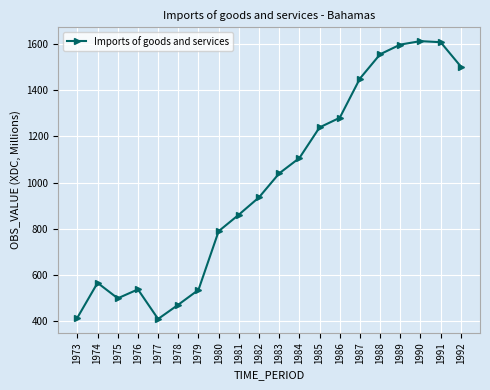

What is the value of the 12th point from the left?

1106.3